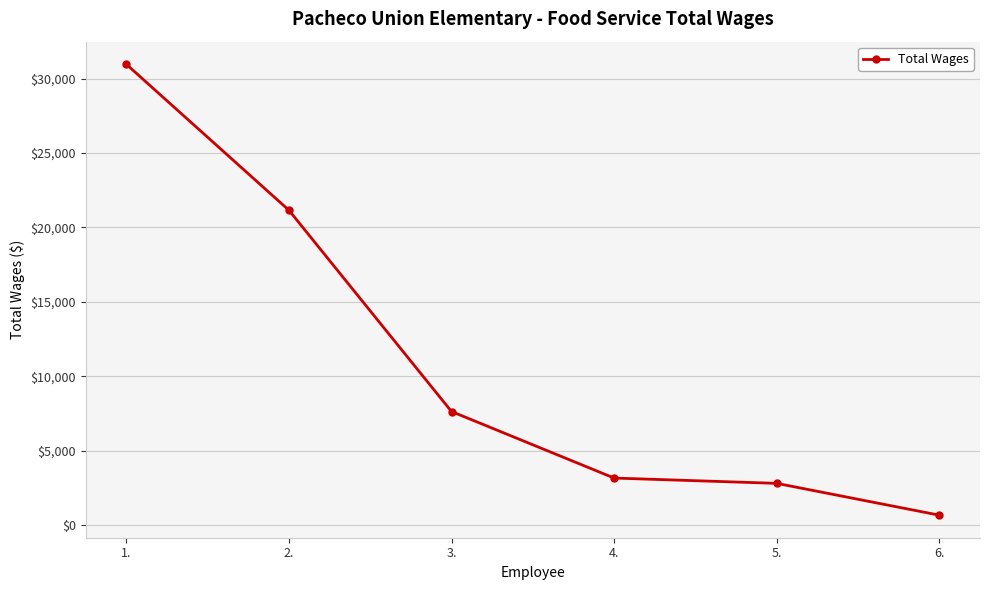

Which category has the highest value across all series?

1.